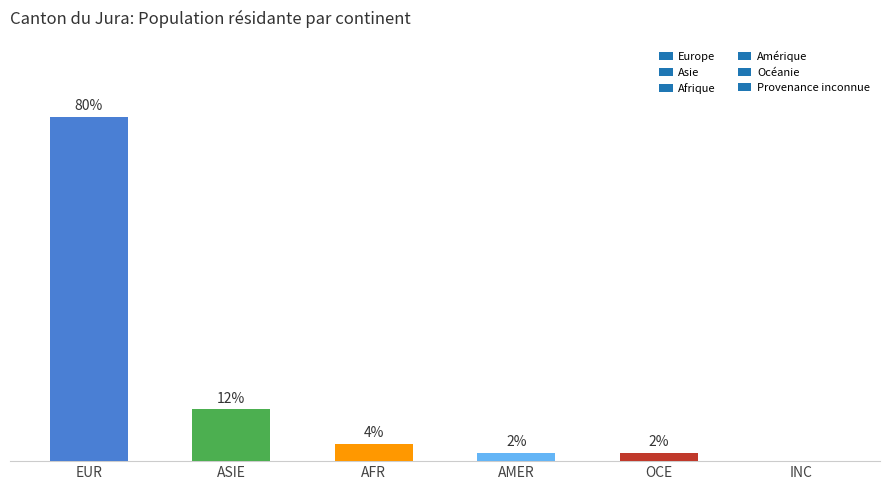

Which has a higher value, AMER or AFR?

AFR